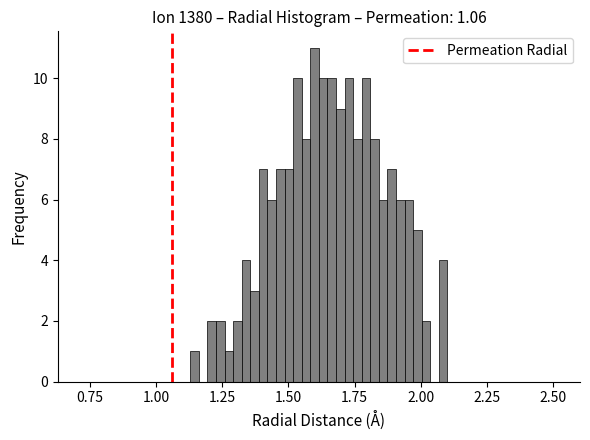

Around what value on the x-axis is the tallest bar? Give the approximate position of its centre, as read against the axis.

1.60